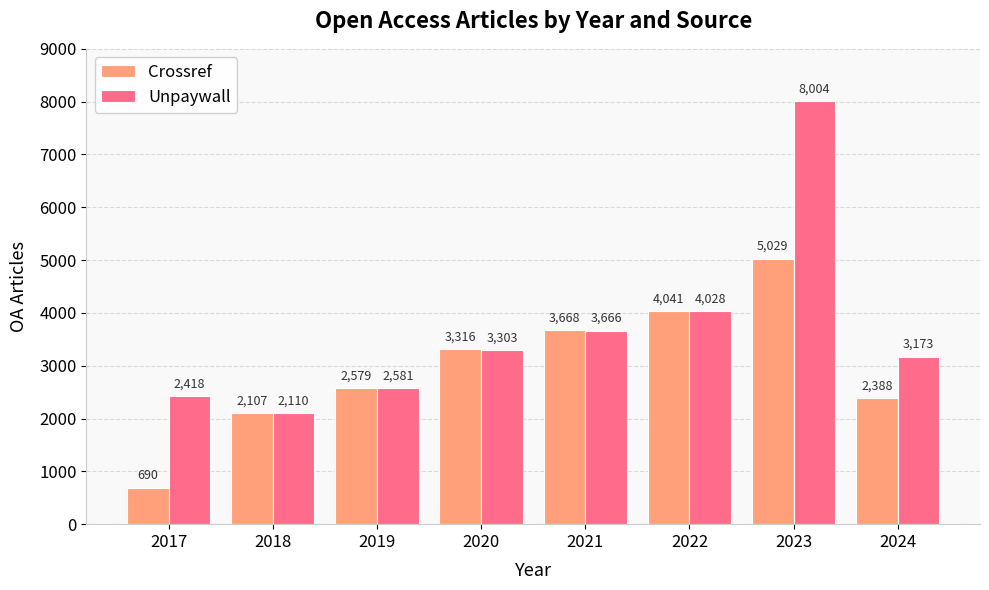

Reading right to left, list all the values displayed in this chart.

Crossref: 2024=2388	2023=5029	2022=4041	2021=3668	2020=3316	2019=2579	2018=2107	2017=690
Unpaywall: 2024=3173	2023=8004	2022=4028	2021=3666	2020=3303	2019=2581	2018=2110	2017=2418